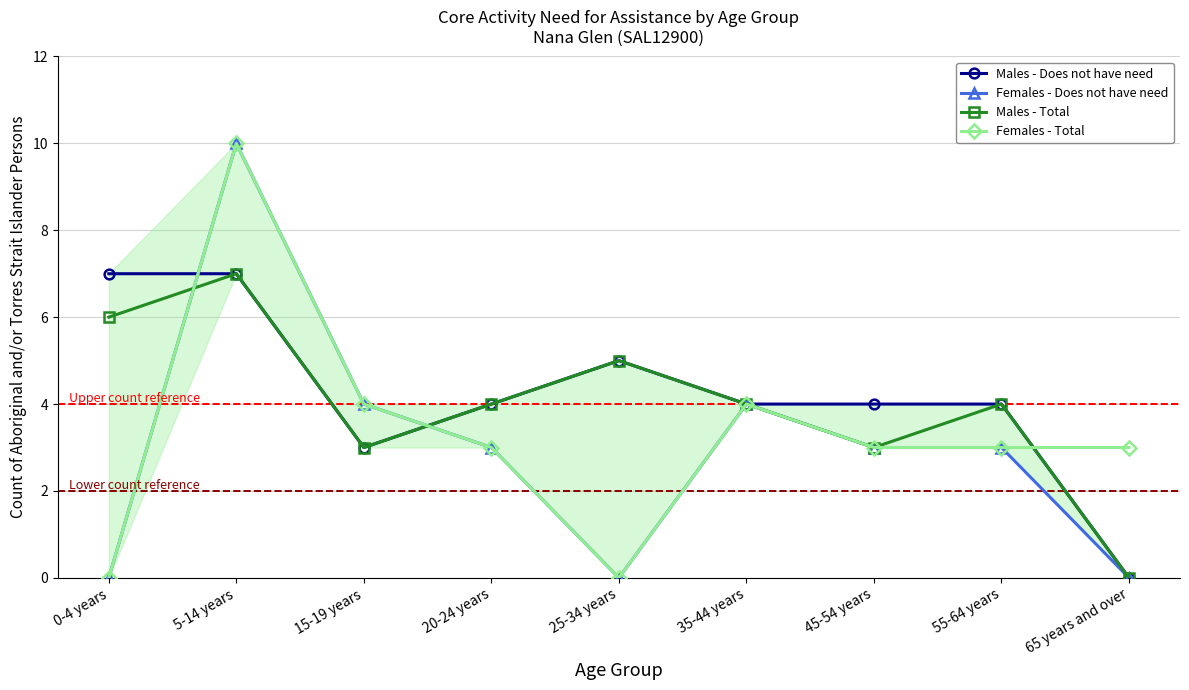

Reading right to left, transcribe all the data shown in this chart.

Males - Does not have need: 0	4	4	4	5	4	3	7	7
Females - Does not have need: 0	3	3	4	0	3	4	10	0
Males - Total: 0	4	3	4	5	4	3	7	6
Females - Total: 3	3	3	4	0	3	4	10	0